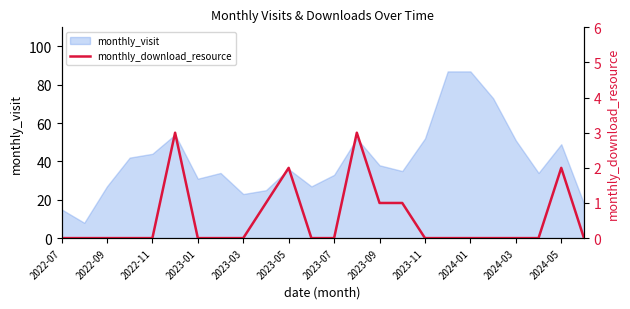

Is it true that the value at 21 is 0?

True